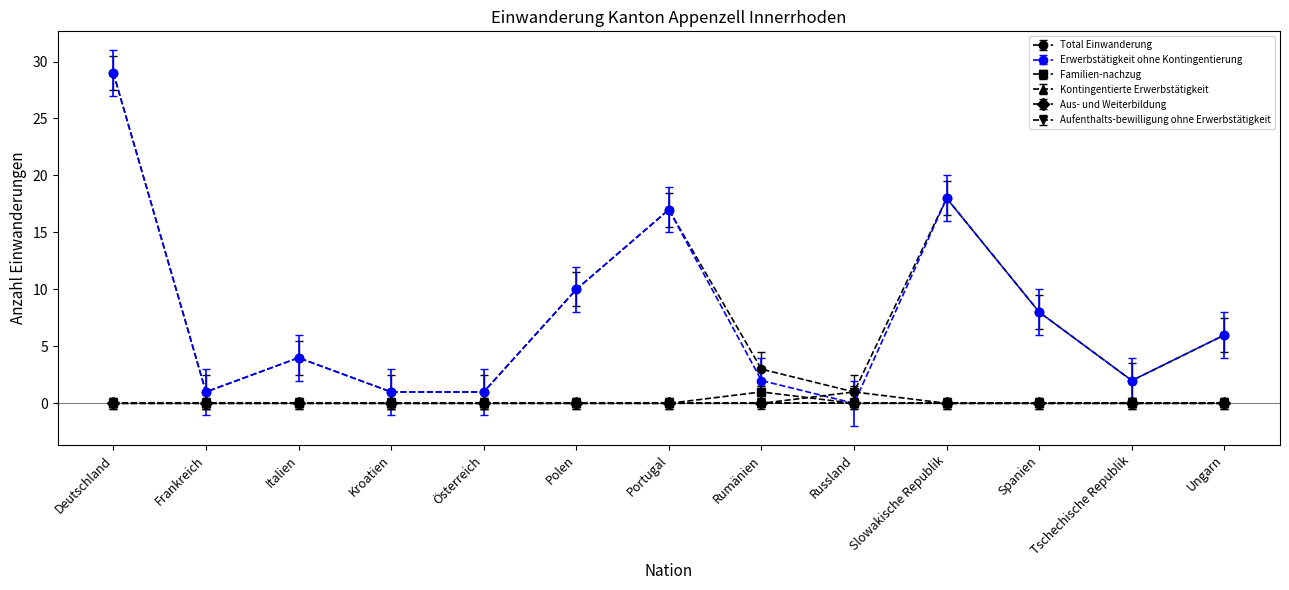

True or false: Erwerbstätigkeit ohne Kontingentierung and Total Einwanderung cross at least once.

False